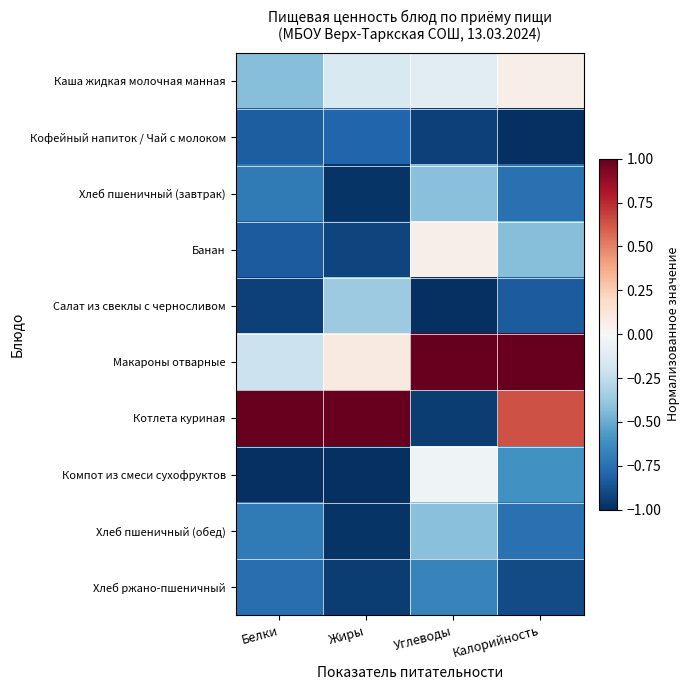

What is the spread (max minus min) of values at Углеводы?

2.0